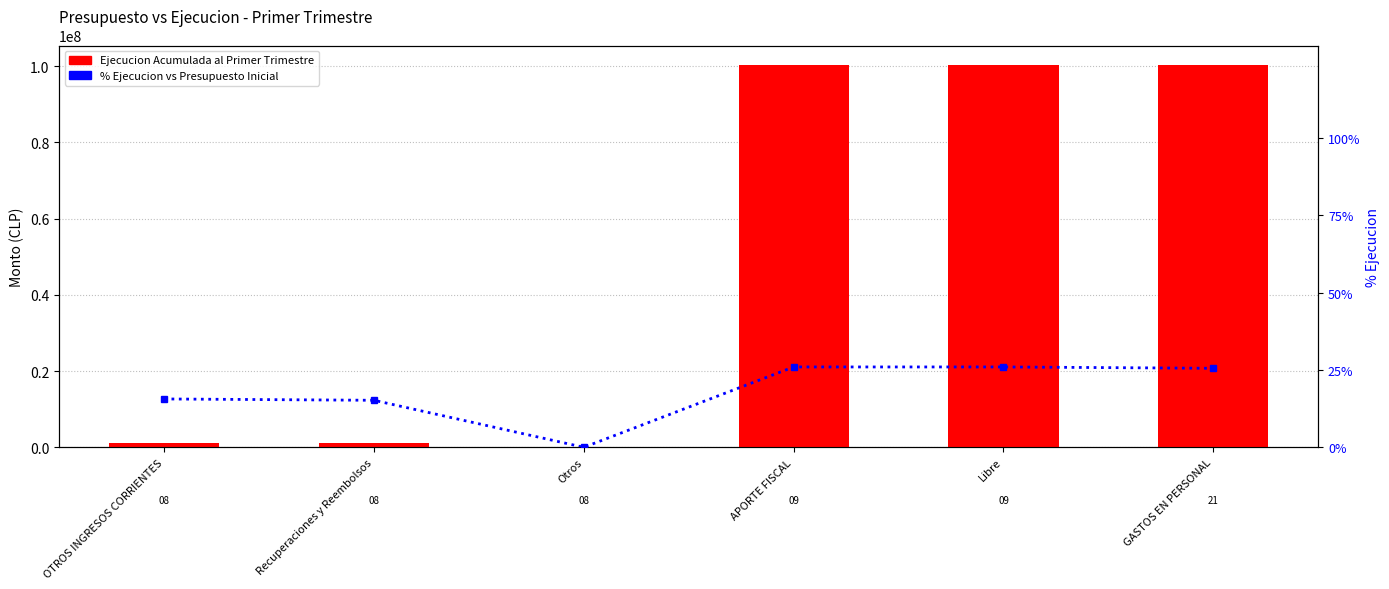

What is the difference between the highest and lowest values at Recuperaciones y Reembolsos?

1124776.8